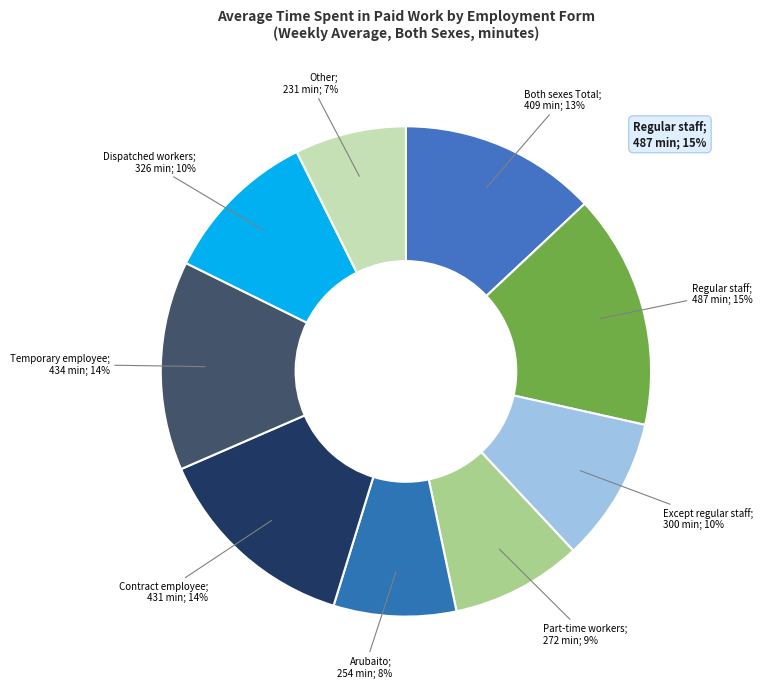

How many segments does this pie chart have?

9